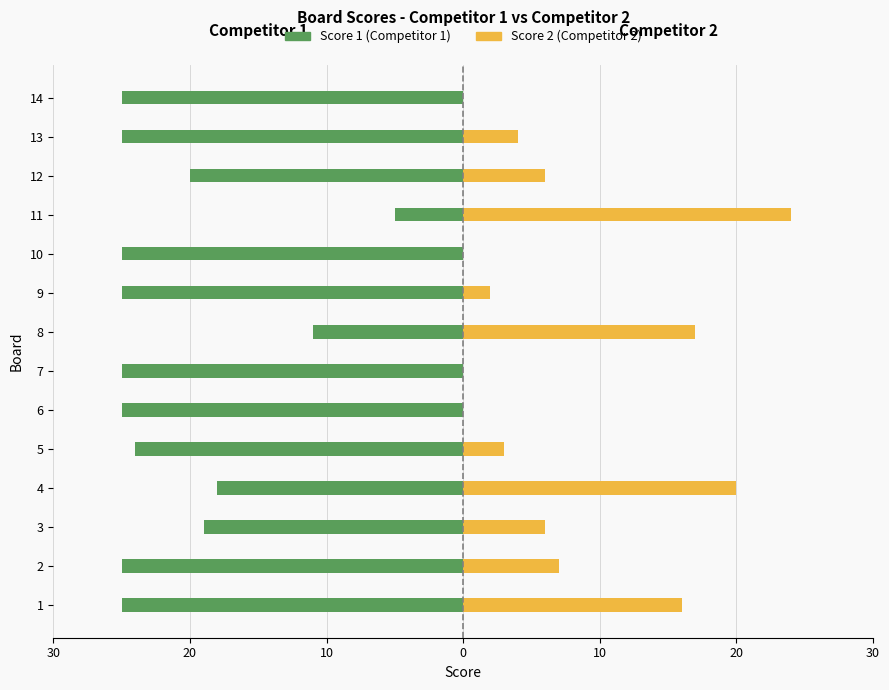

Are the bars horizontal?

Yes